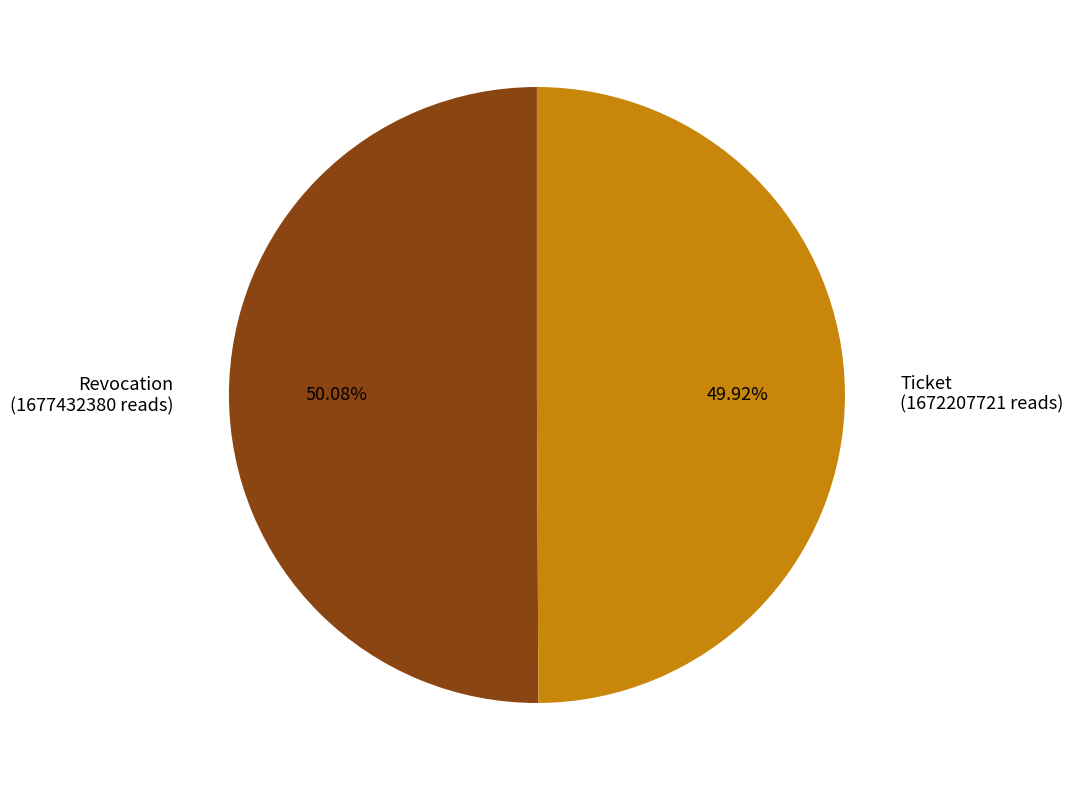

Combined, do Revocation and Ticket account for over 50%?

Yes